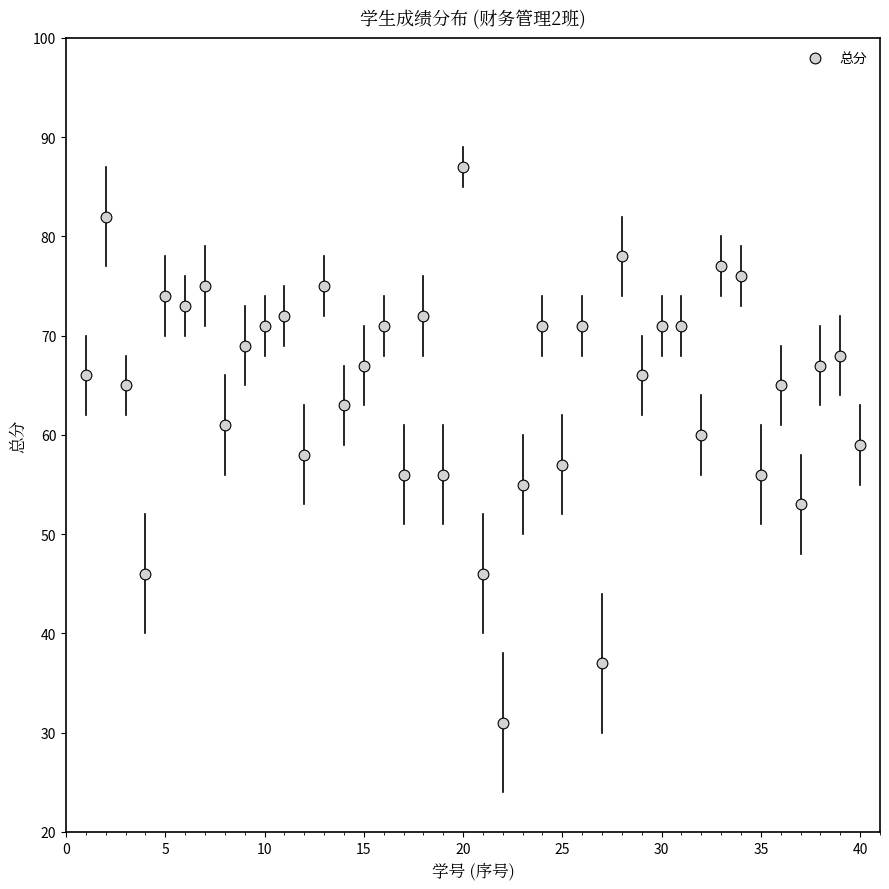

What is the range of X values (max minus min)?

39